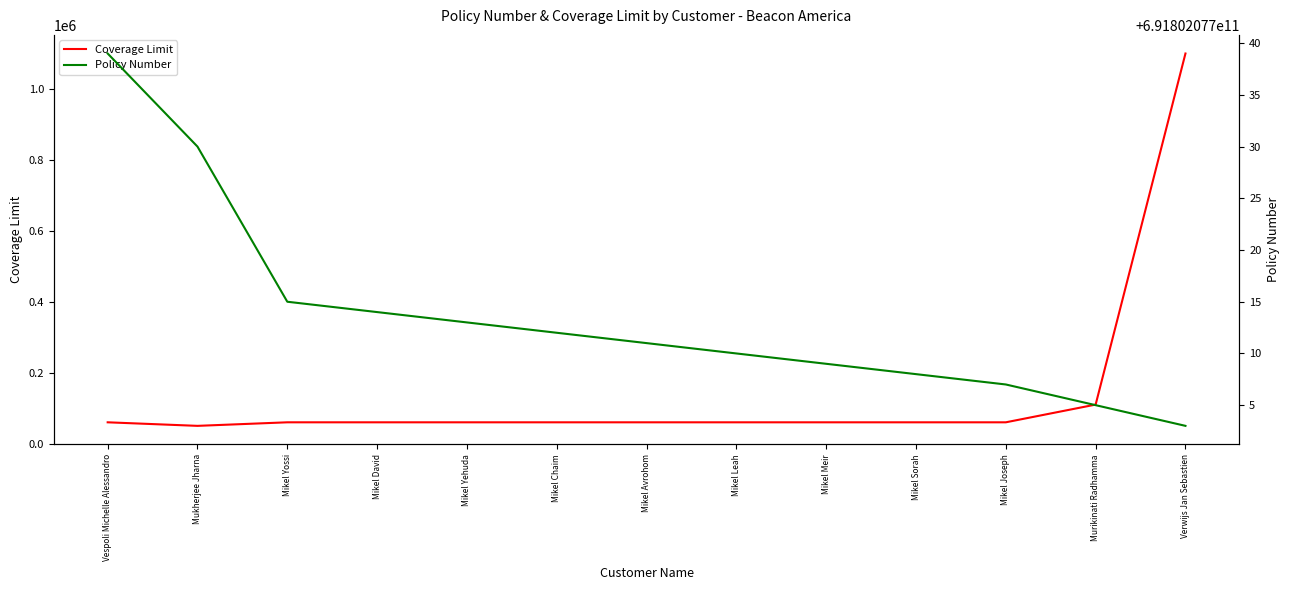

How many values in the Policy Number series are below 691802077011?

6